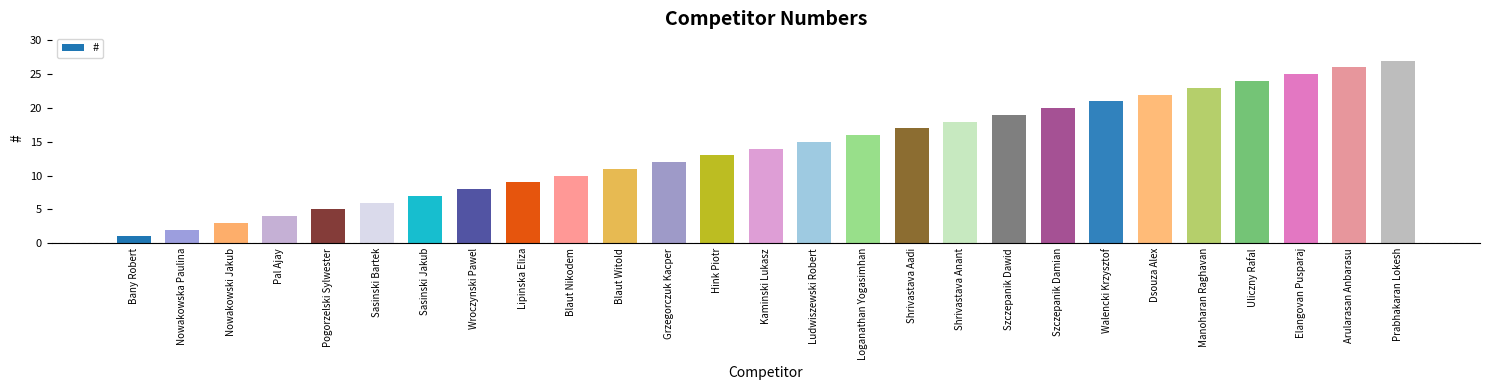

What is the value of the 19th bar from the left?

19